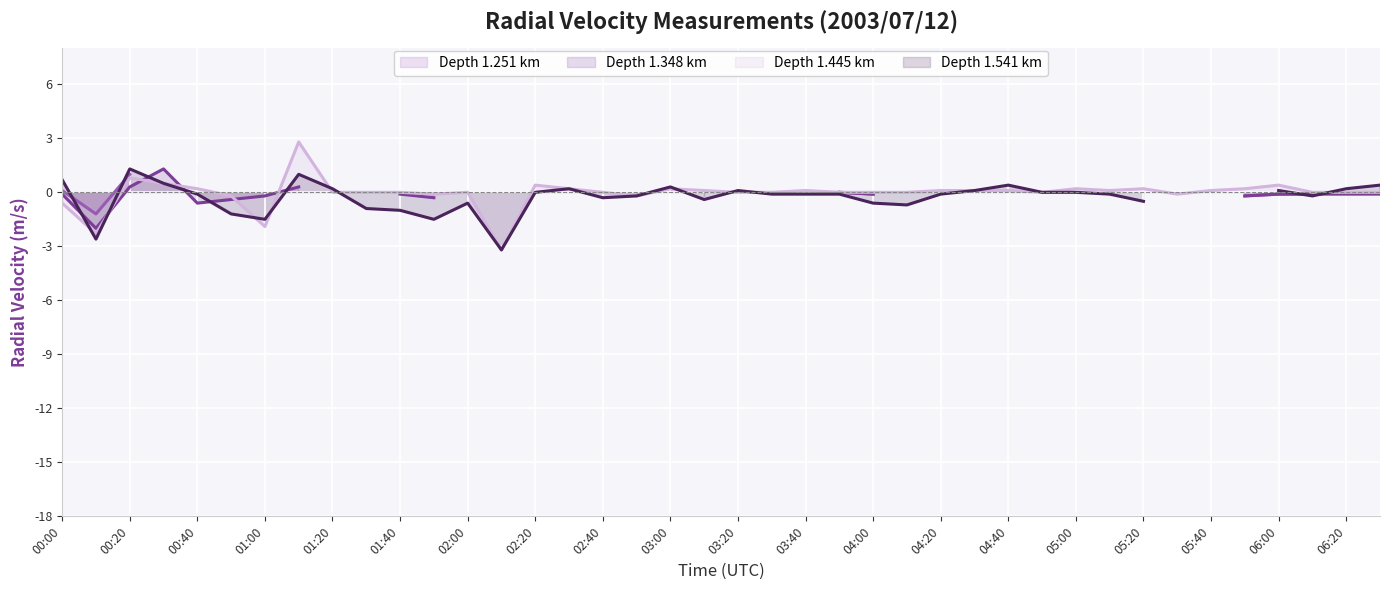

At how many categories does at least one series exceed 0?

23